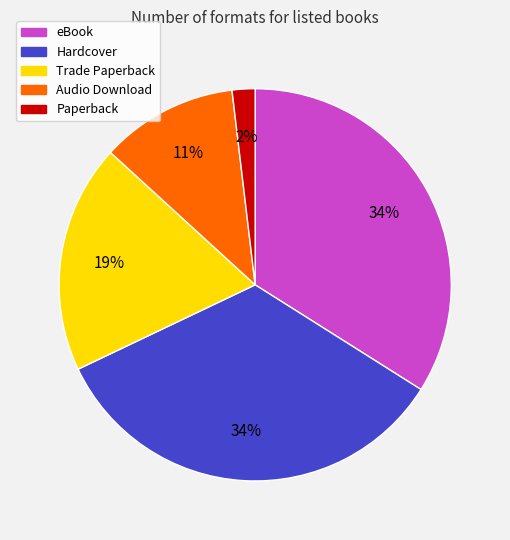

What percentage is the eBook slice, to the nearest percent?

34%